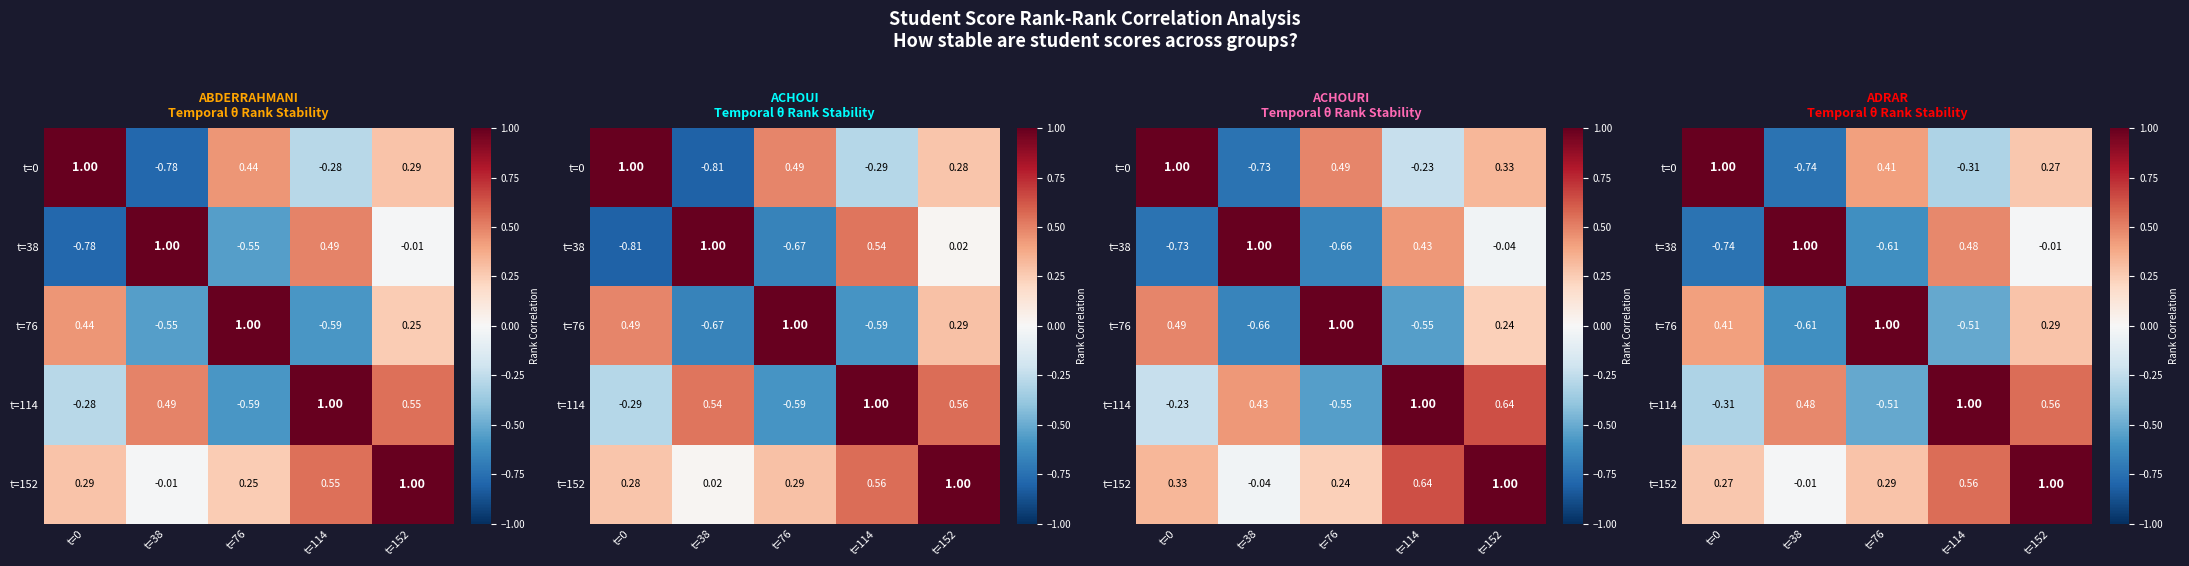

At which label is t=38 closest to 0?

t=152